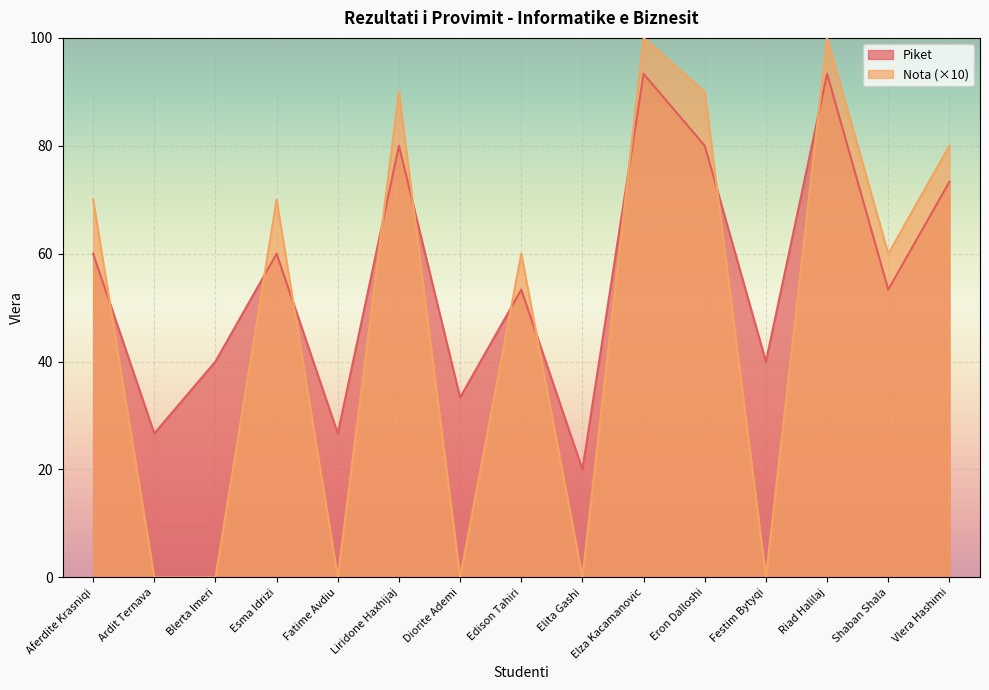

What is the difference between the maximum and minimum values in the Piket series?

73.3